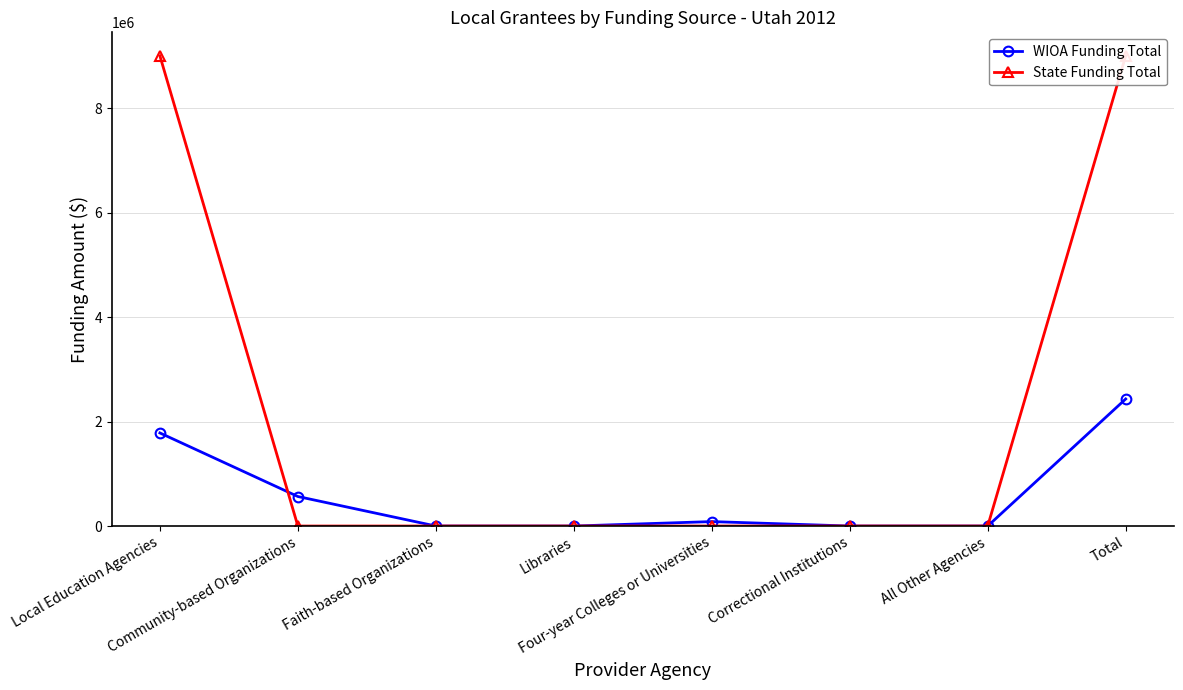

True or false: WIOA Funding Total has a value of 565162 at Community-based Organizations.

True